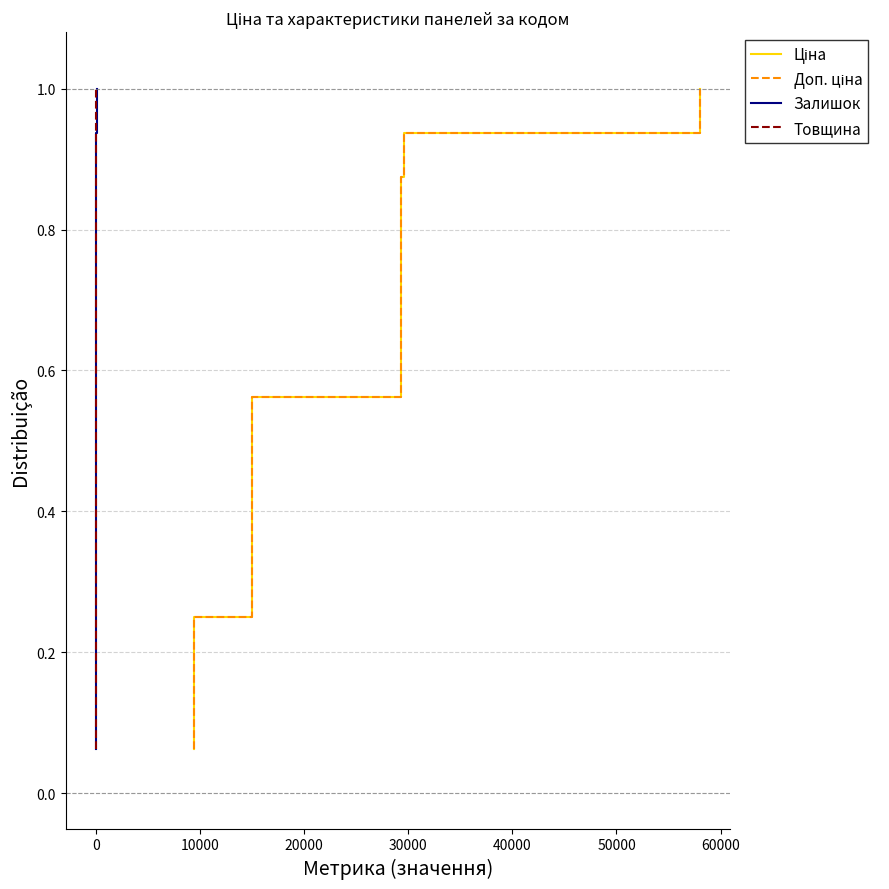

What is the label of the 9th point from the right?

60000